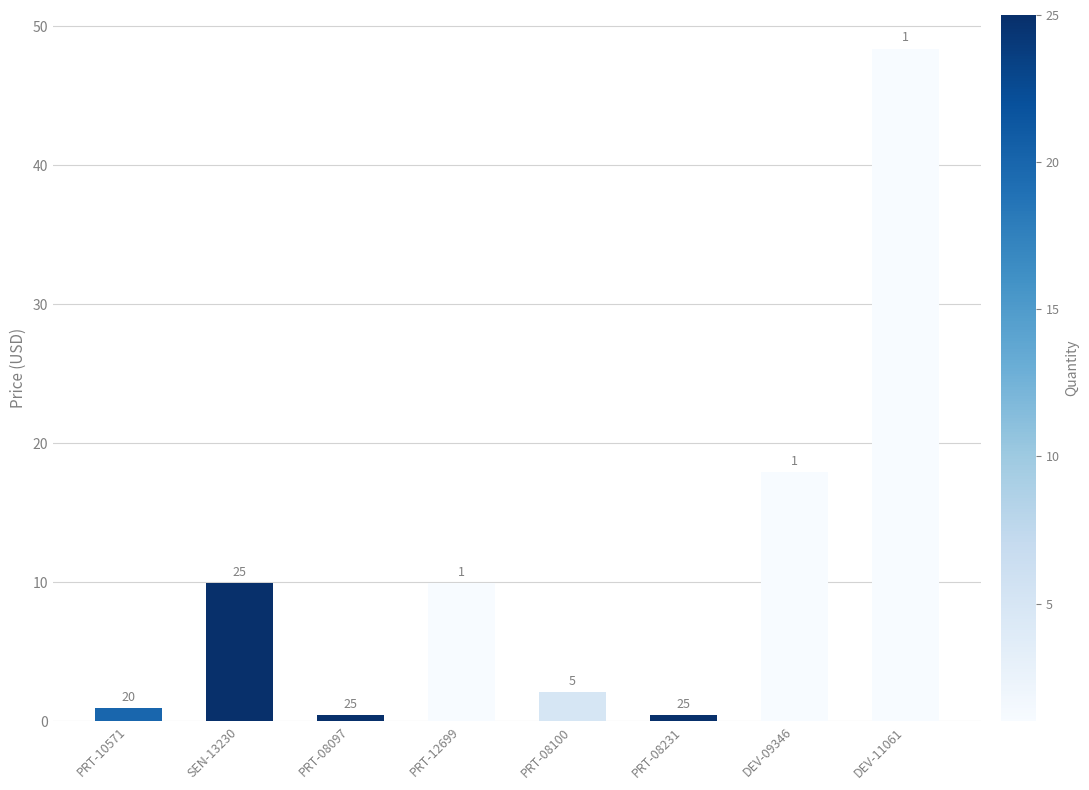

Reading right to left, transcribe all the data shown in this chart.

48.4	17.9	0.5	2.1	9.9	0.5	9.9	0.9